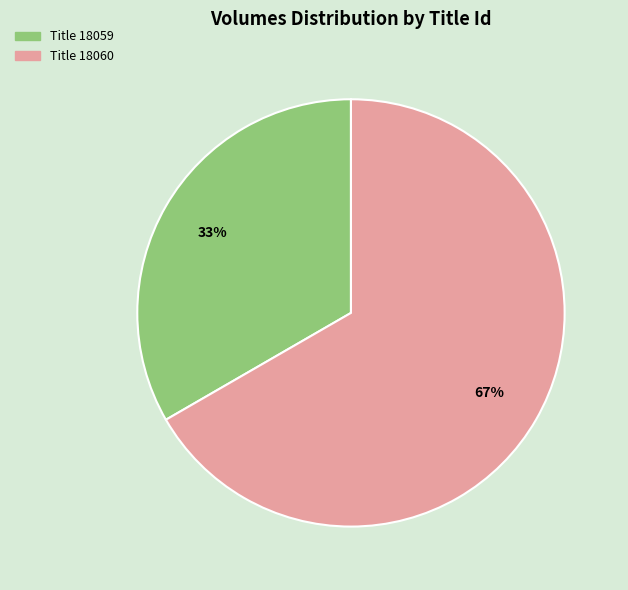

To the nearest percent, what is the average slice percentage?

50%